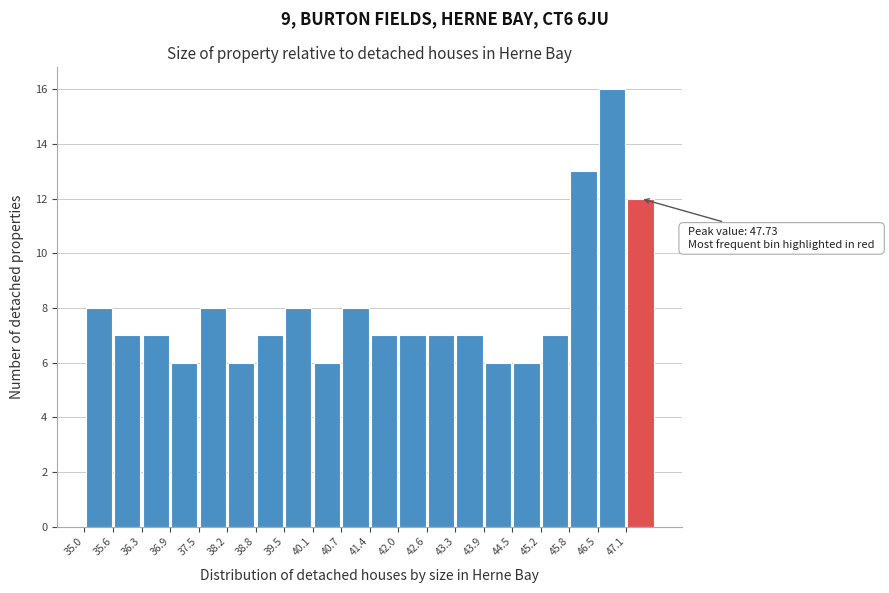

Over which range of the x-axis is the bar tallest?

46.5 to 47.1